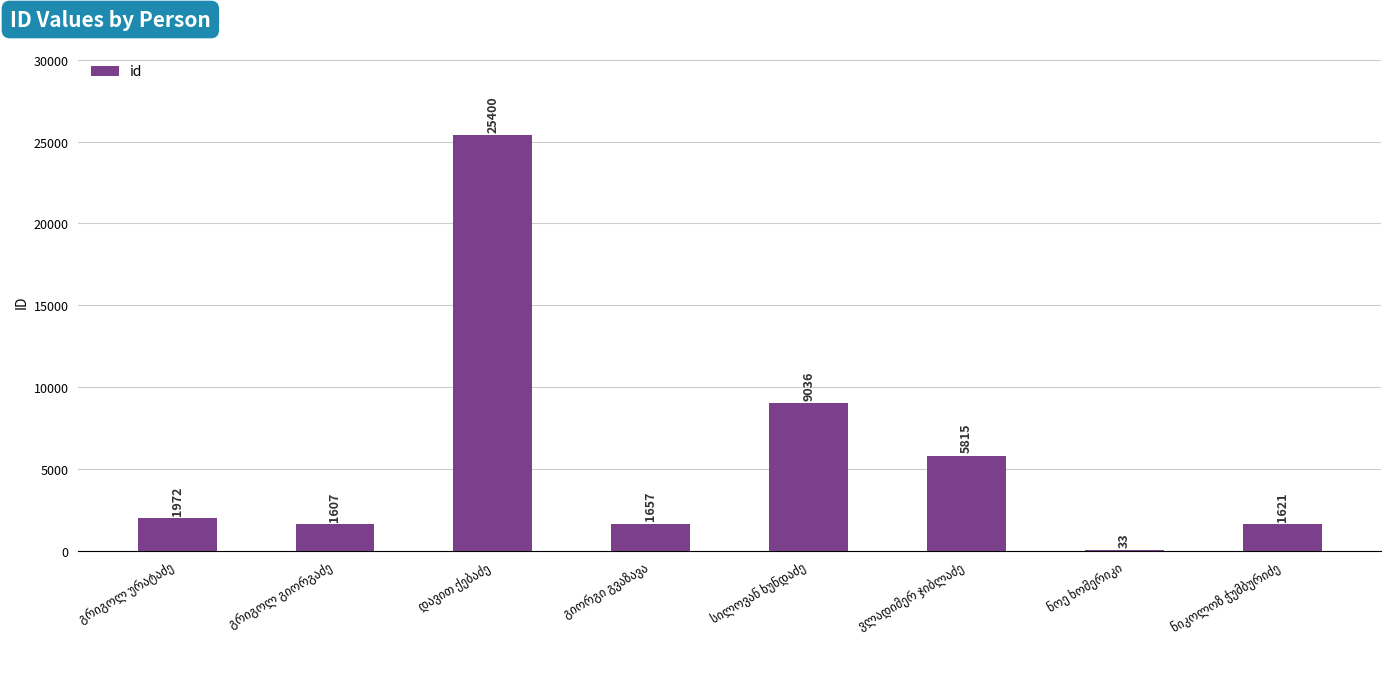

What is the average value?

5893